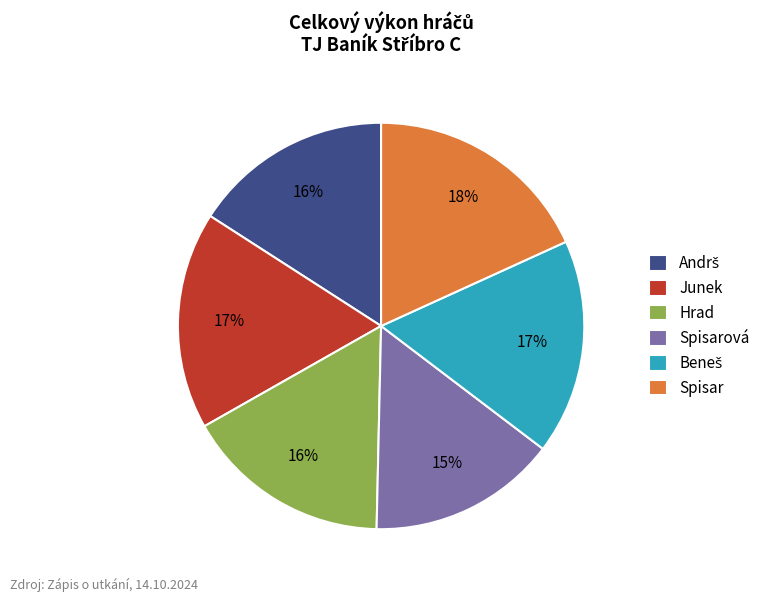

To the nearest percent, what portion does Spisarová represent?

15%